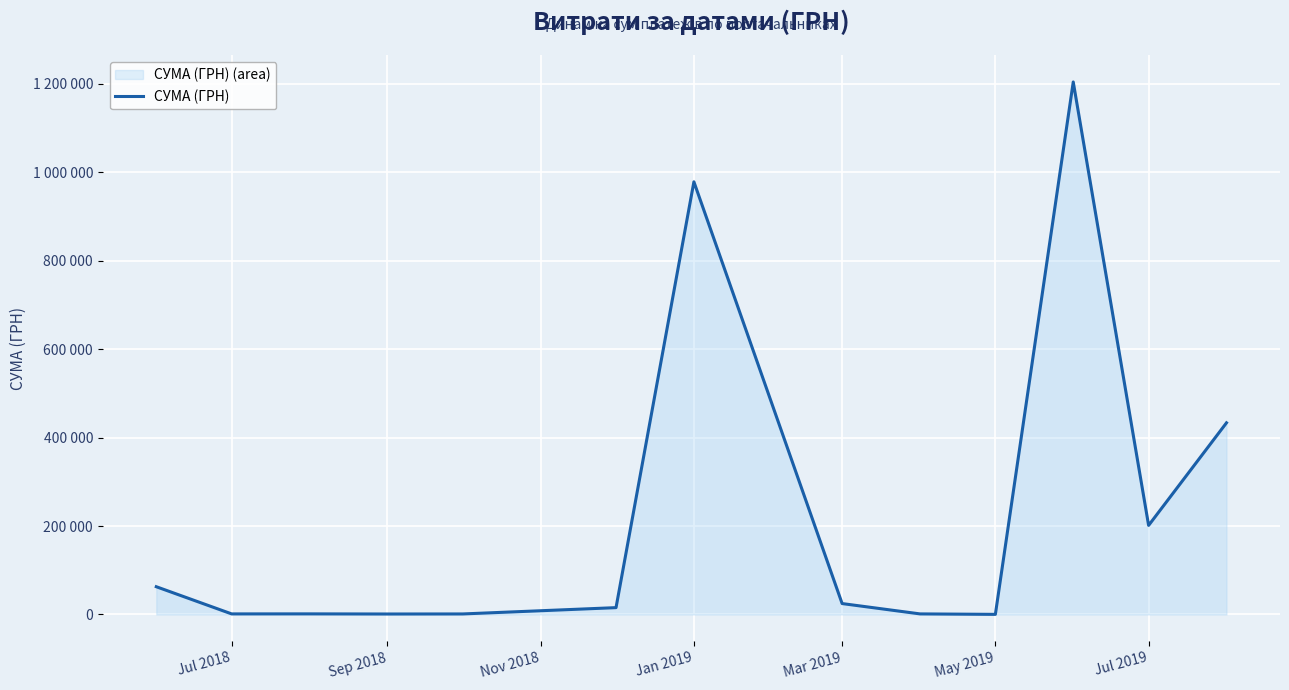

What is the difference between the values at 7 and Nov 2018?

23307.6